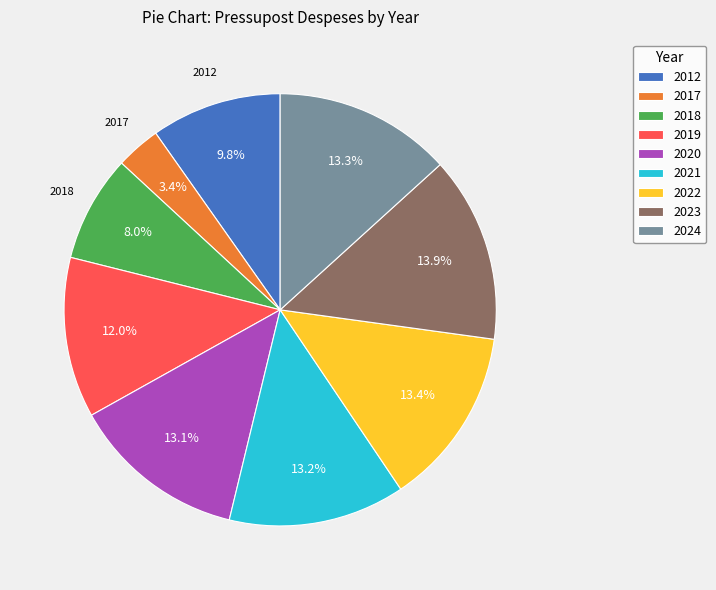

To the nearest percent, what portion does 2018 represent?

8%